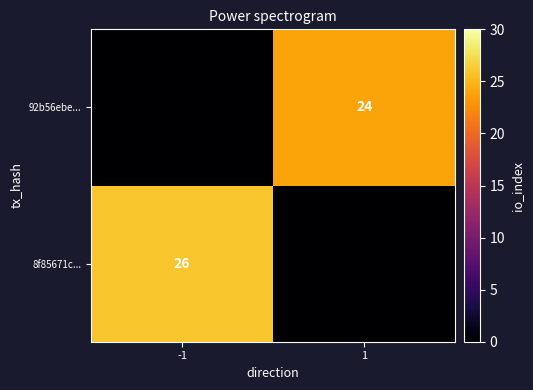

Count the number of categories in the chart.

2